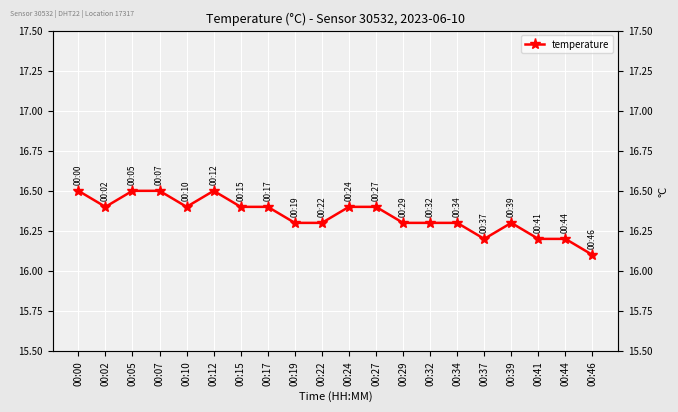

True or false: the data shows 16.3 at 00:29.

True